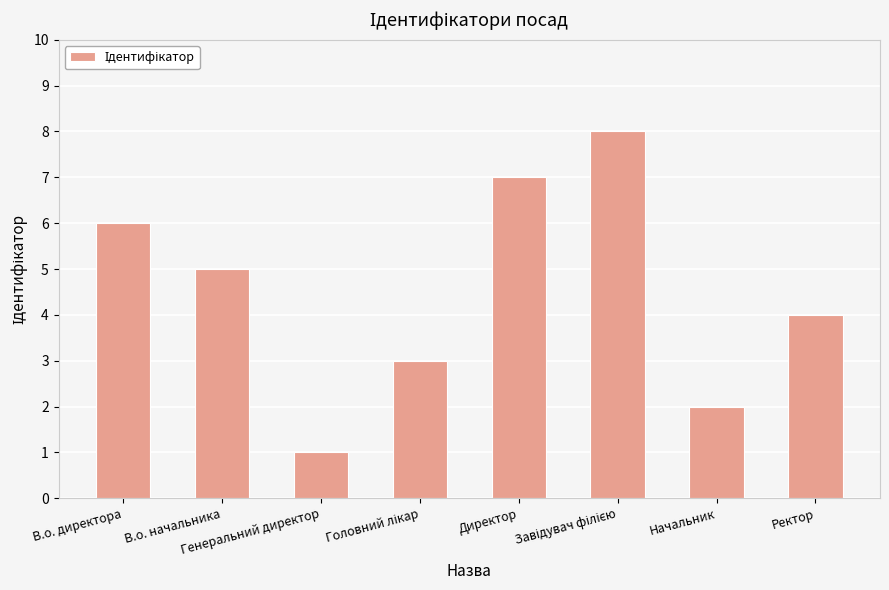

What is the label of the 4th bar from the right?

Директор